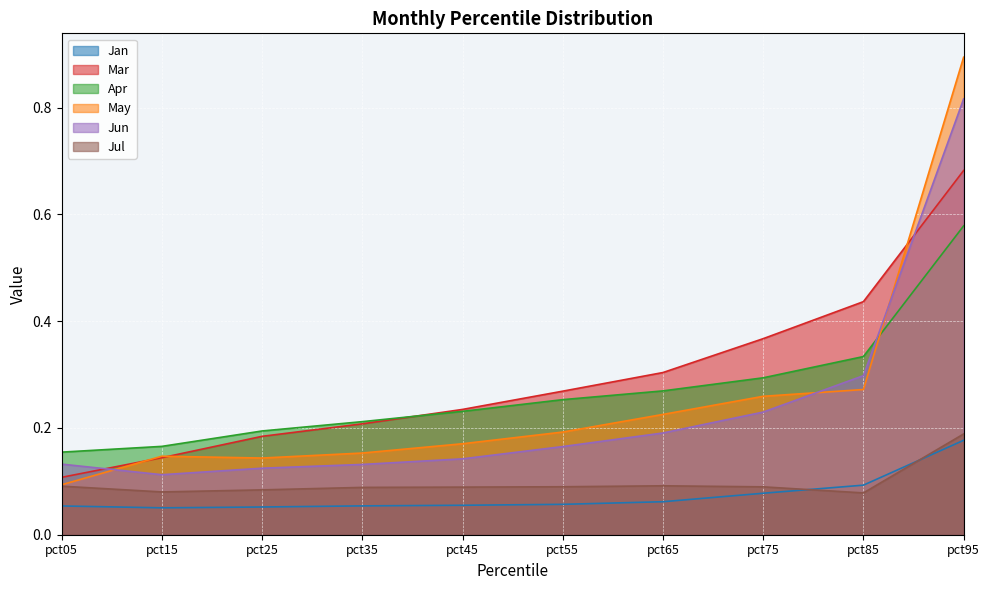

Reading right to left, extract all data points from this chart.

Jan: 0.2	0.1	0.1	0.1	0.1	0.1	0.1	0.1	0.1	0.1
Mar: 0.7	0.4	0.4	0.3	0.3	0.2	0.2	0.2	0.1	0.1
Apr: 0.6	0.3	0.3	0.3	0.3	0.2	0.2	0.2	0.2	0.2
May: 0.9	0.3	0.3	0.2	0.2	0.2	0.2	0.1	0.1	0.1
Jun: 0.8	0.3	0.2	0.2	0.2	0.1	0.1	0.1	0.1	0.1
Jul: 0.2	0.1	0.1	0.1	0.1	0.1	0.1	0.1	0.1	0.1